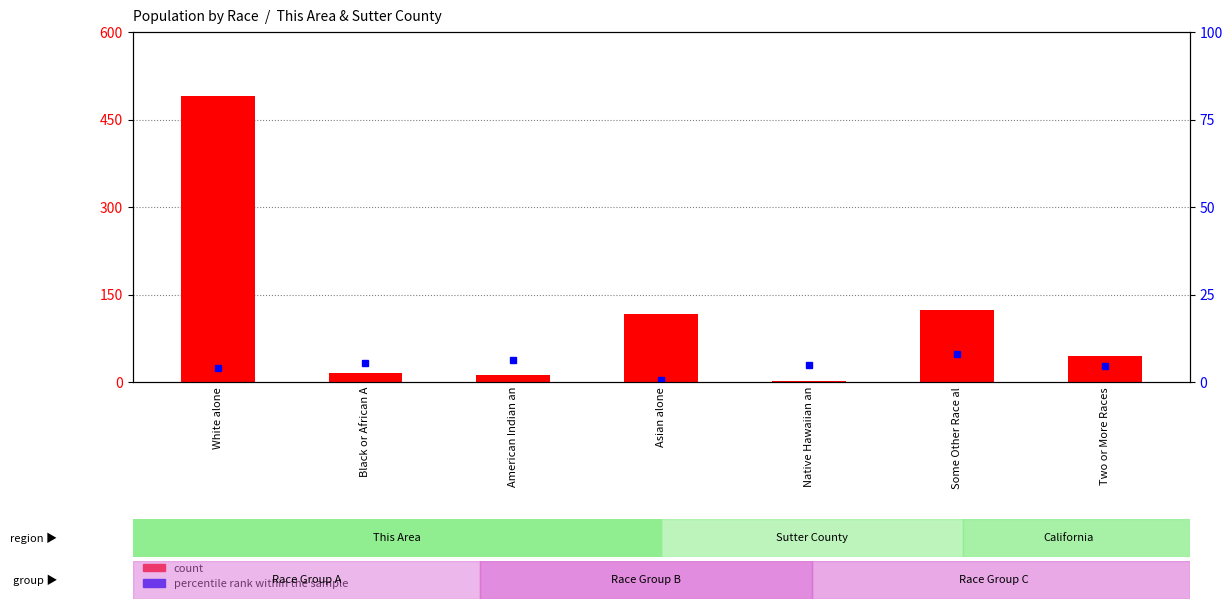

At how many categories does at least one series exceed 219?

1